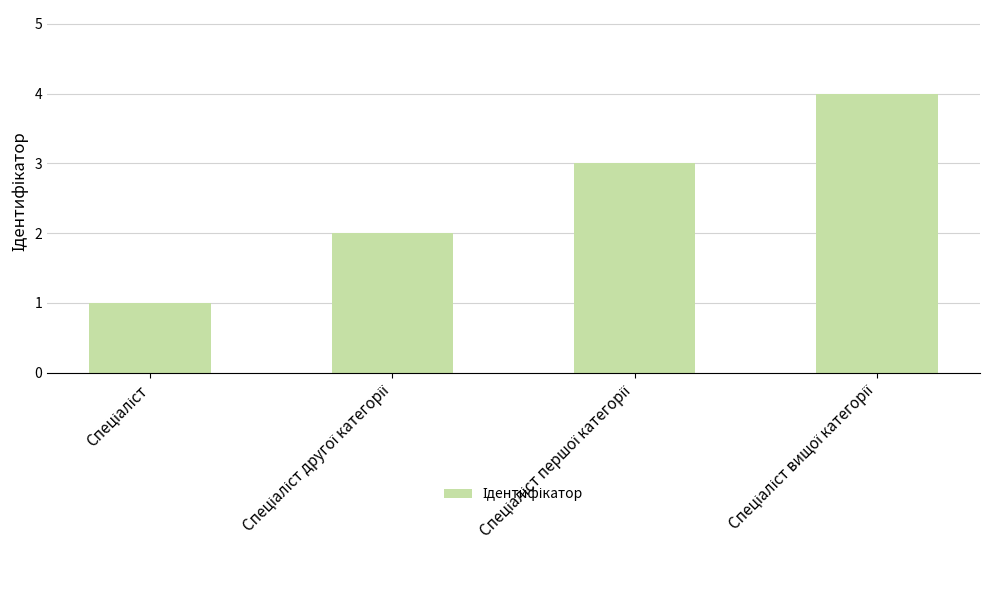

What is the maximum value shown in the chart?

4